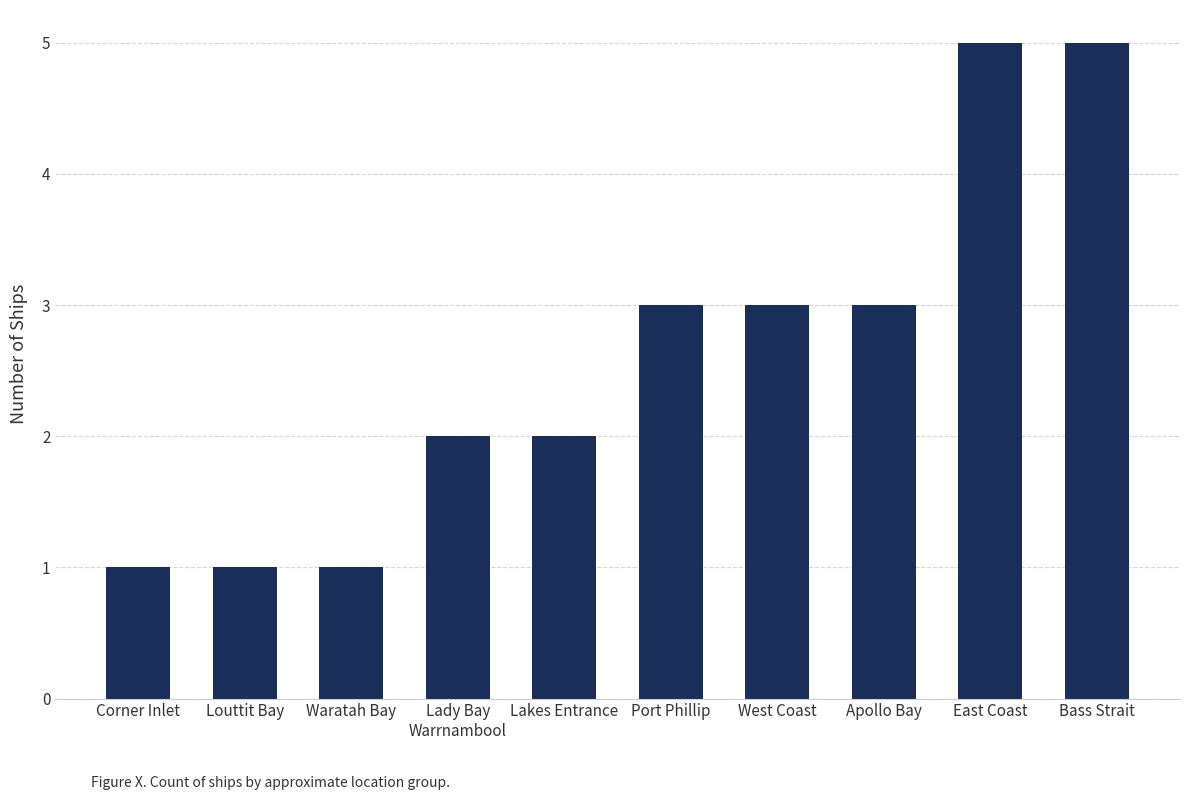

Reading left to right, transcribe all the data shown in this chart.

1	1	1	2	2	3	3	3	5	5